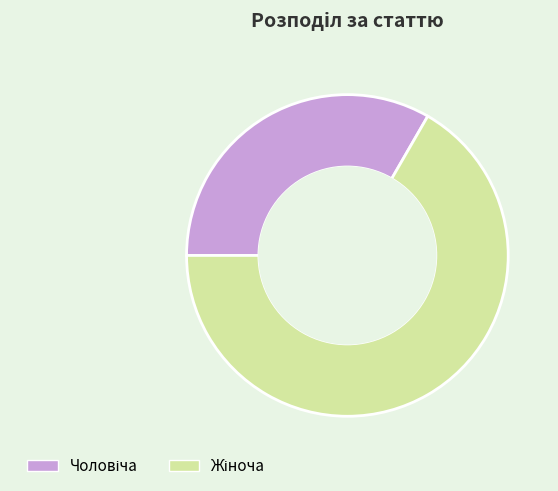

Is there a majority slice in this chart?

Yes